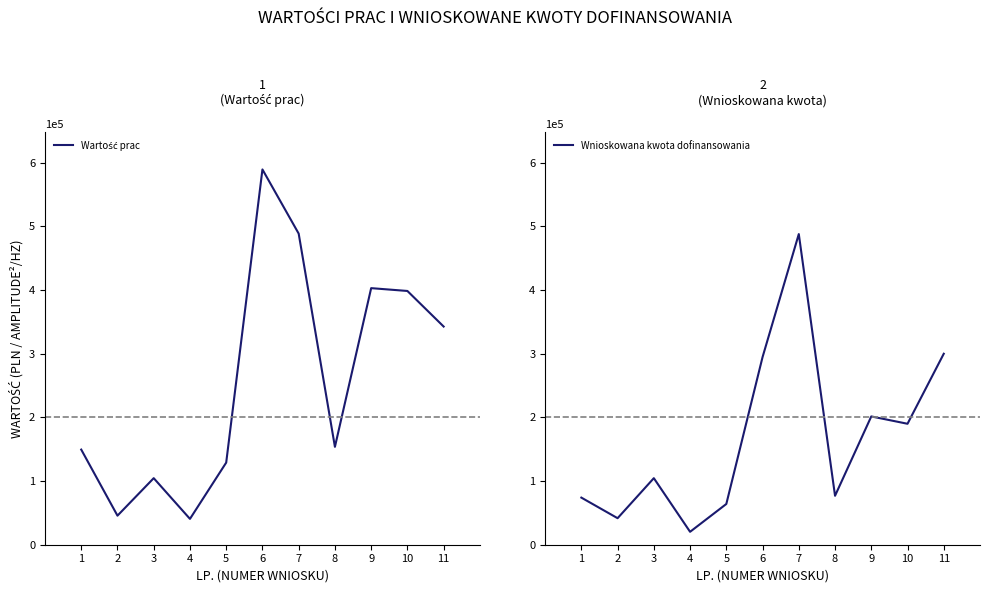

How many lines are shown in the chart?

2